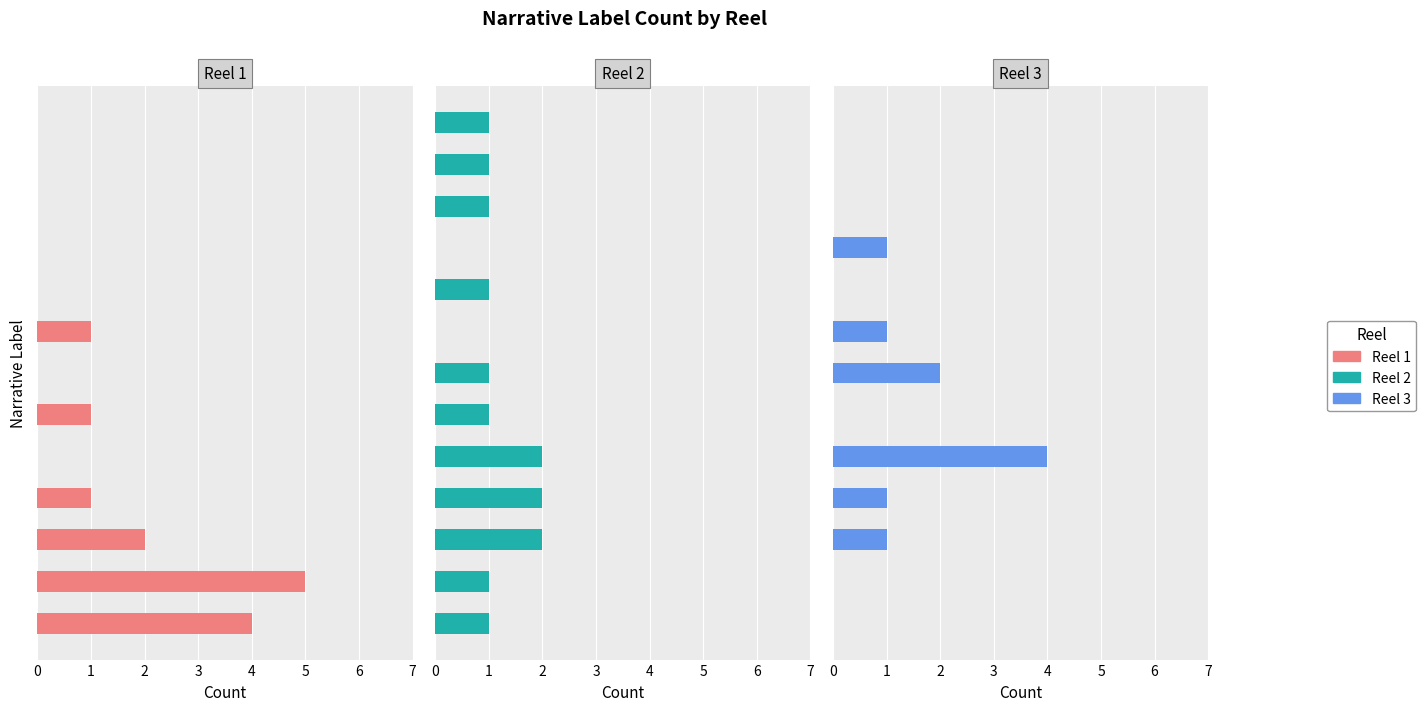

Does the chart contain any negative values?

No